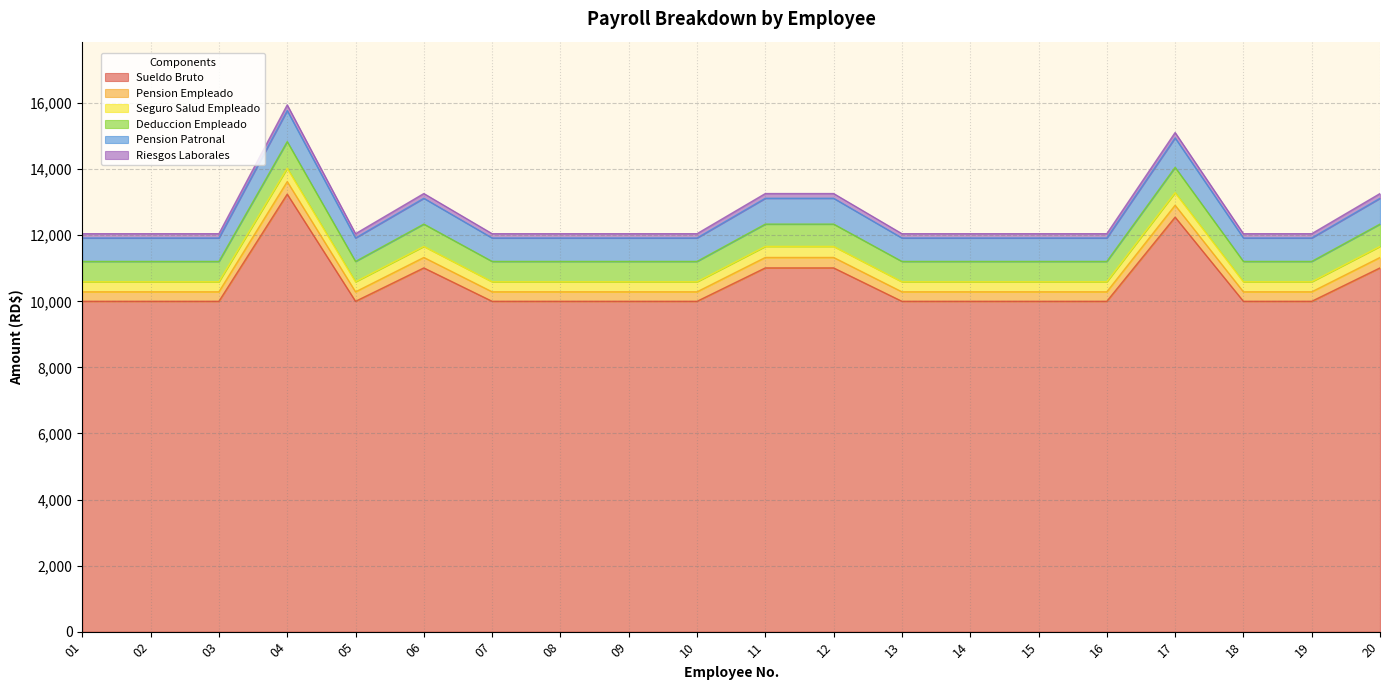

Which has a higher value, 09 or 20?

20